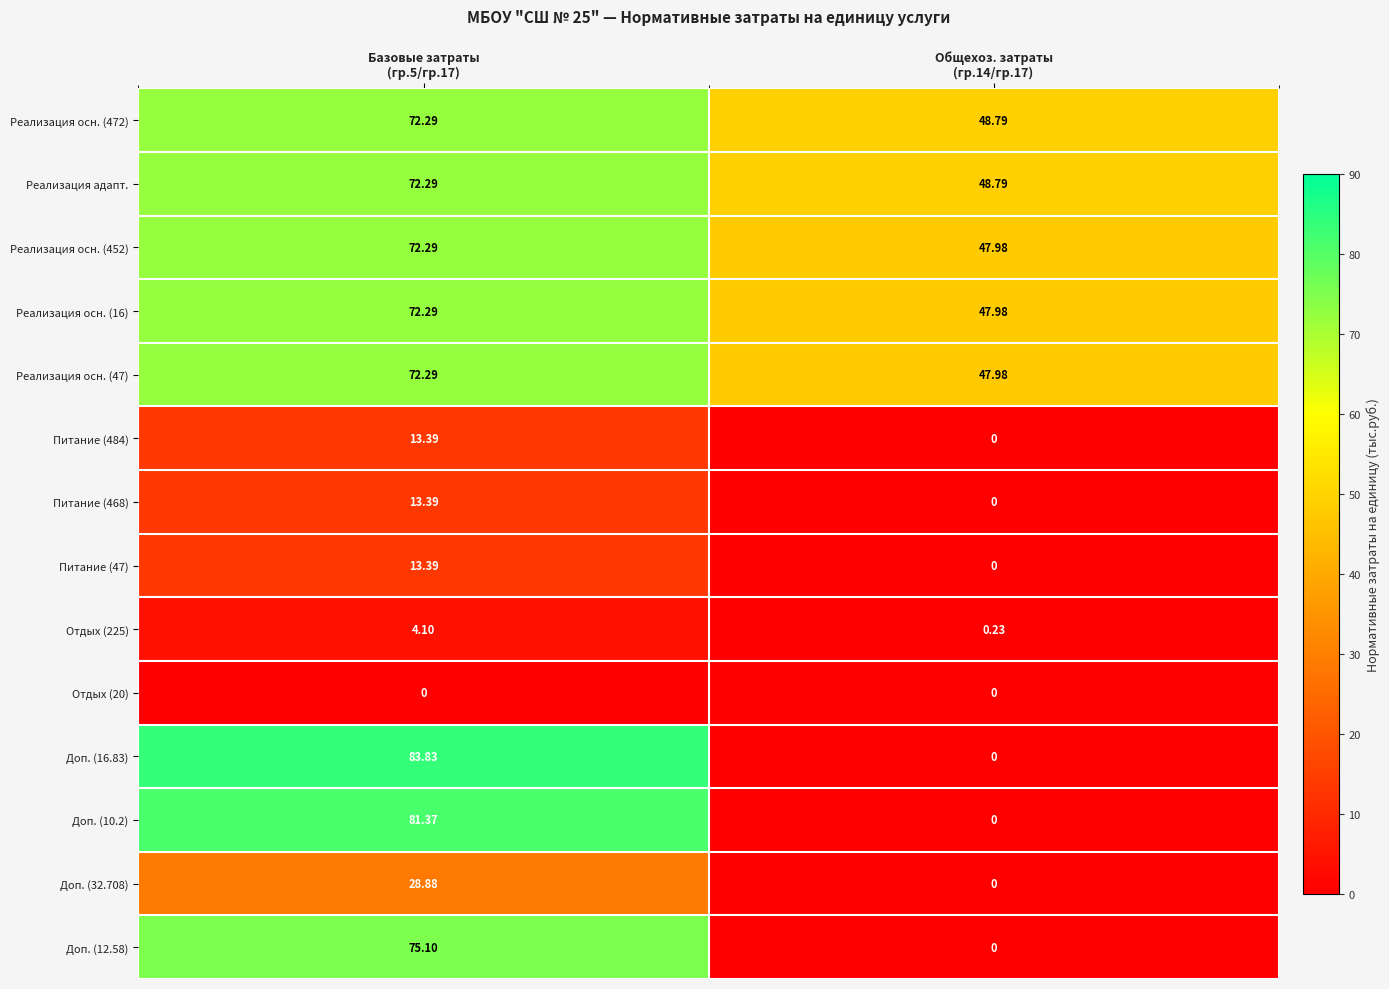

Which series has the largest total across all categories?

Реализация осн. (472)